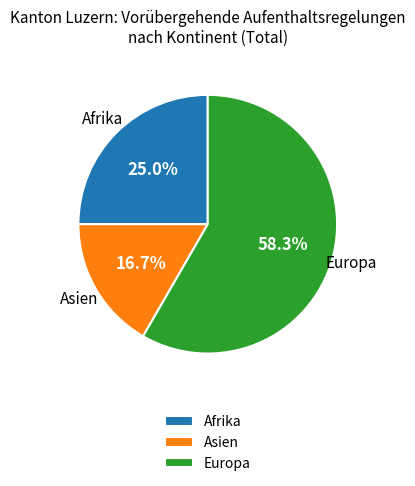

To the nearest percent, what portion does Afrika represent?

25%